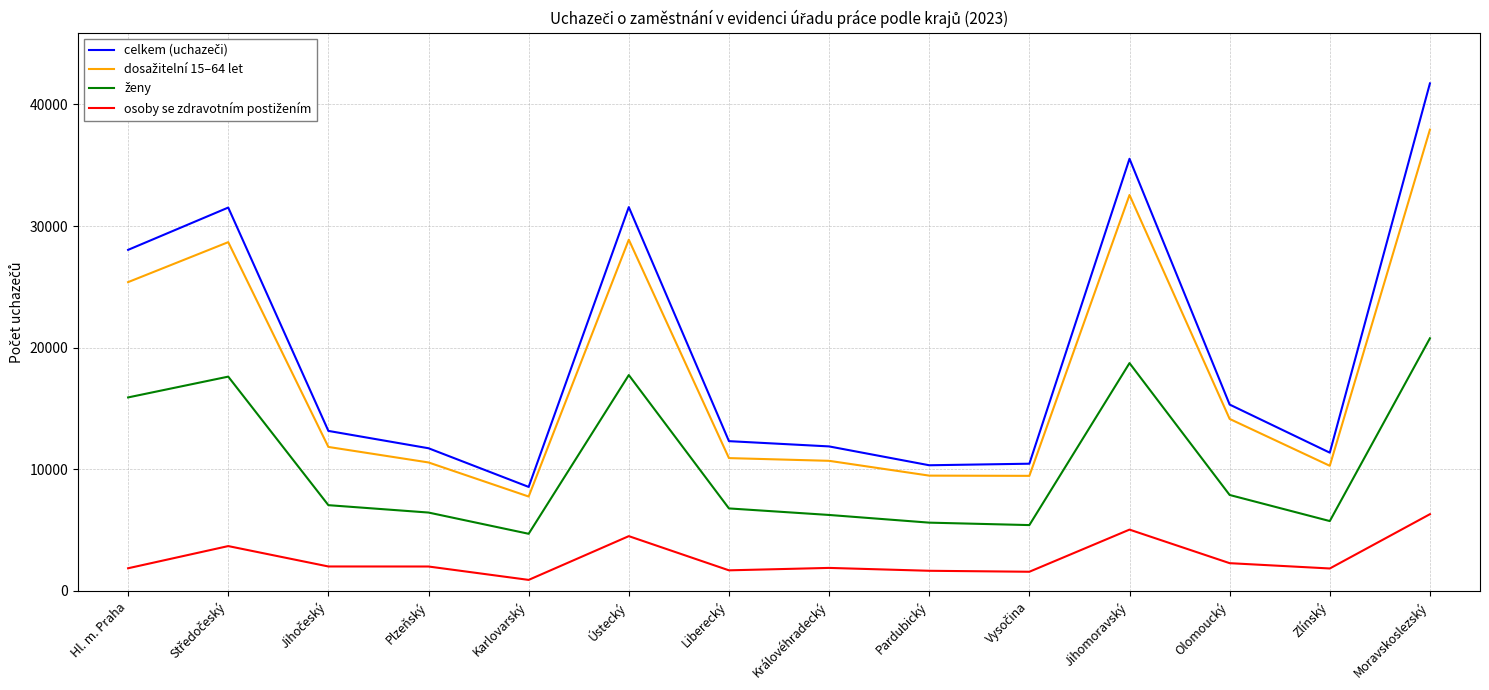

Which label corresponds to the largest value in the chart?

Moravskoslezský